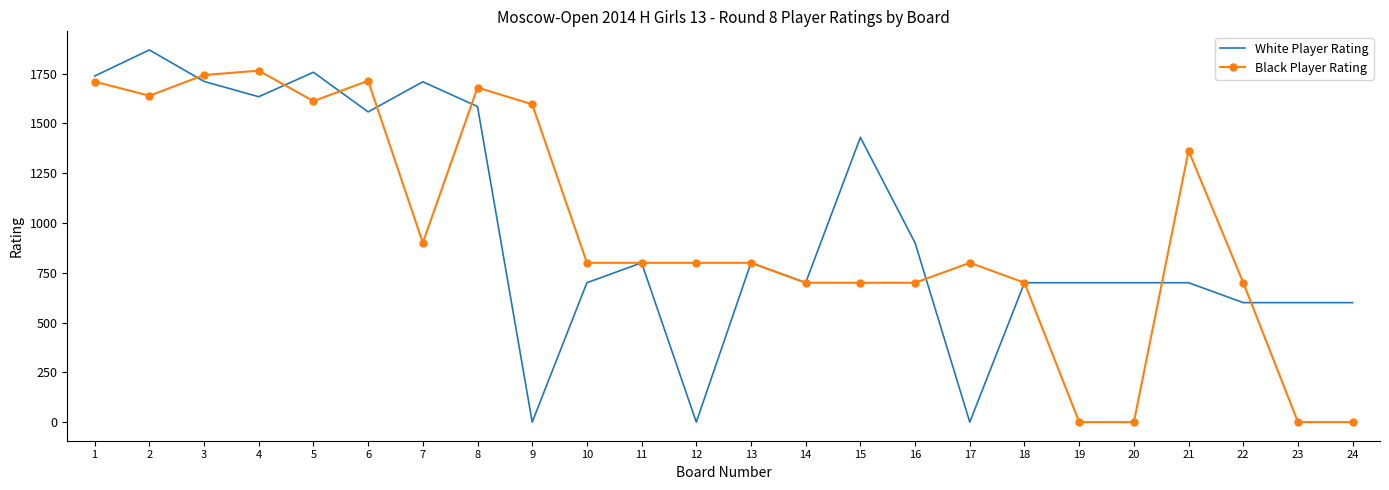

What is the highest value of the White Player Rating series?

1869